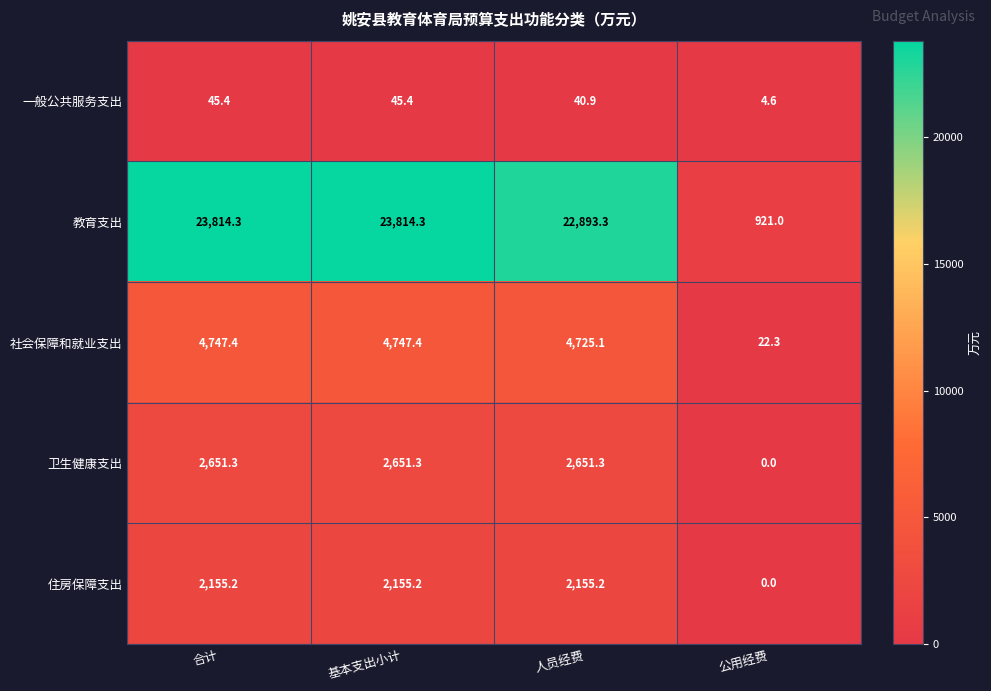

Count the number of categories in the chart.

4